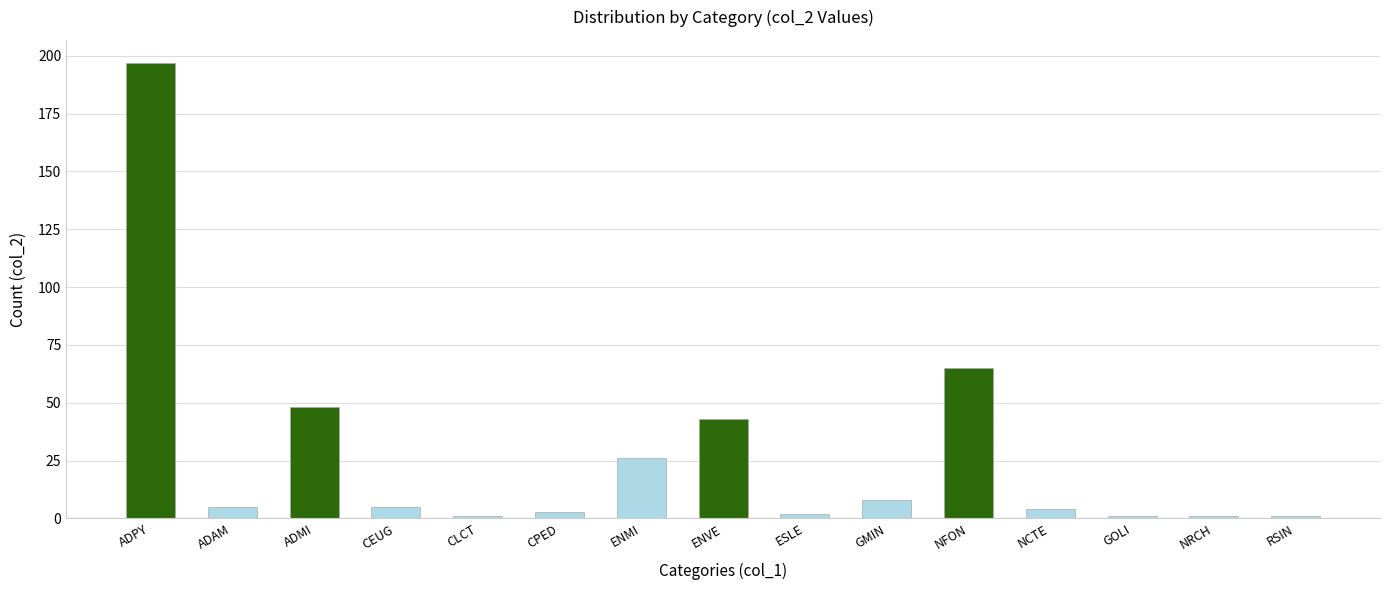

Reading left to right, extract all data points from this chart.

197	5	48	5	1	3	26	43	2	8	65	4	1	1	1